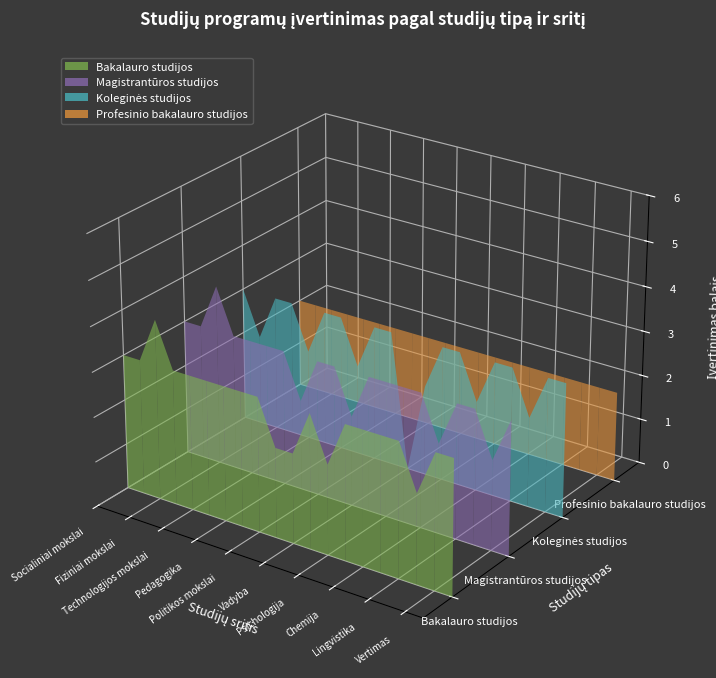

Reading left to right, what are all the values shown in this chart?

Bakalauro studijos: Socialiniai mokslai=3	Humanitariniai mokslai=3	Fiziniai mokslai=4	Biomedicinos mokslai=3	Technologijos mokslai=3	Menai=3	Pedagogika=3	Edukologija=3	Politikos mokslai=3	Komunikacija=2	Vadyba=2	Ekonomika=3	Psichologija=2	Slauga=3	Chemija=3	Rinkodara=3	Lingvistika=3	Apskaita=2	Vertimas=3	Žemės ūkis=3
Magistrantūros studijos: Socialiniai mokslai=3	Humanitariniai mokslai=3	Fiziniai mokslai=4	Biomedicinos mokslai=3	Technologijos mokslai=3	Menai=3	Pedagogika=3	Edukologija=2	Politikos mokslai=3	Komunikacija=3	Vadyba=2	Ekonomika=3	Psichologija=3	Slauga=3	Chemija=3	Rinkodara=2	Lingvistika=3	Apskaita=3	Vertimas=2	Žemės ūkis=3
Koleginės studijos: Socialiniai mokslai=3	Humanitariniai mokslai=2	Fiziniai mokslai=3	Biomedicinos mokslai=3	Technologijos mokslai=2	Menai=3	Pedagogika=3	Edukologija=2	Politikos mokslai=3	Komunikacija=3	Vadyba=0	Ekonomika=2	Psichologija=3	Slauga=3	Chemija=2	Rinkodara=3	Lingvistika=3	Apskaita=2	Vertimas=3	Žemės ūkis=3
Profesinio bakalauro studijos: Socialiniai mokslai=2	Humanitariniai mokslai=2	Fiziniai mokslai=2	Biomedicinos mokslai=2	Technologijos mokslai=2	Menai=2	Pedagogika=2	Edukologija=2	Politikos mokslai=2	Komunikacija=2	Vadyba=2	Ekonomika=2	Psichologija=2	Slauga=2	Chemija=2	Rinkodara=2	Lingvistika=2	Apskaita=2	Vertimas=2	Žemės ūkis=2